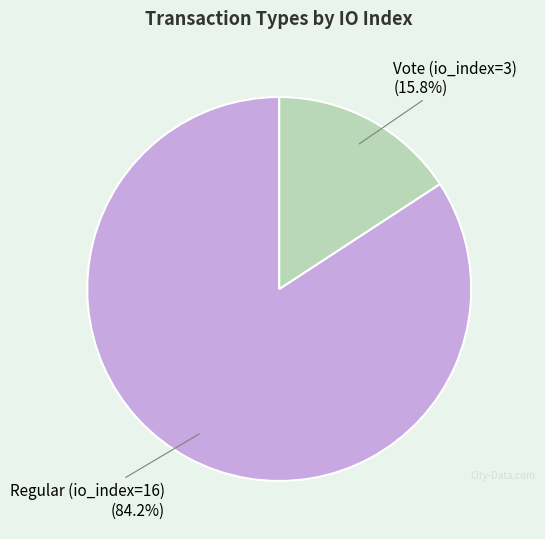

To the nearest percent, what is the difference between the Vote (io_index=3) and Regular (io_index=16) slice percentages?

68%